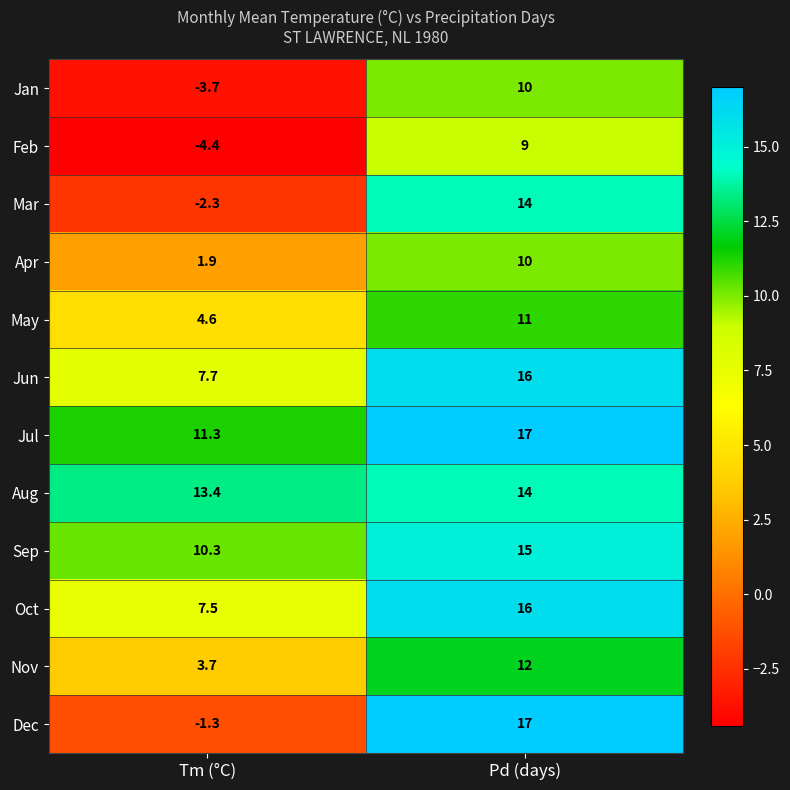

What is the minimum value shown in the chart?

-4.4